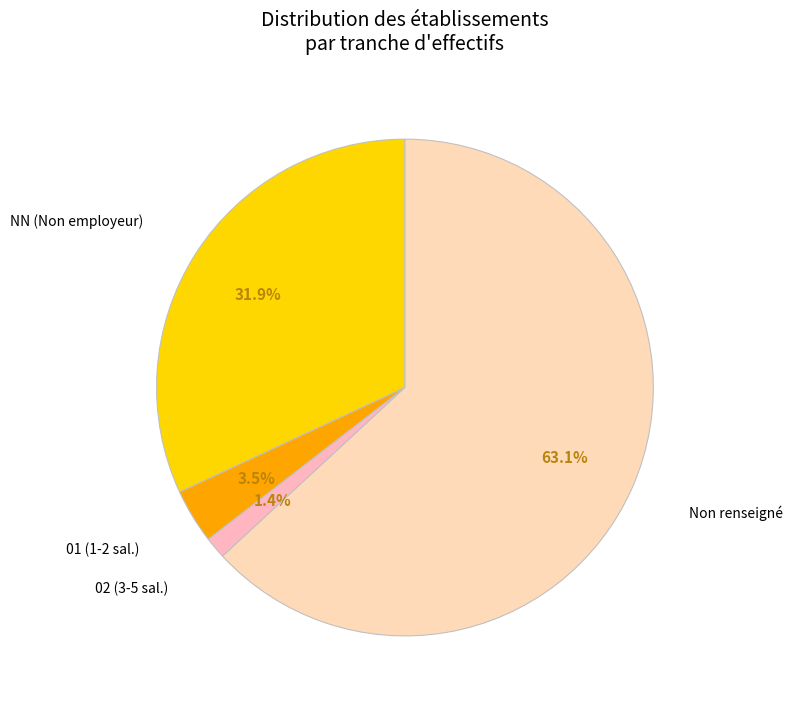

What is the total percentage of NN (Non employeur) and 02 (3-5 sal.)?

33.3%